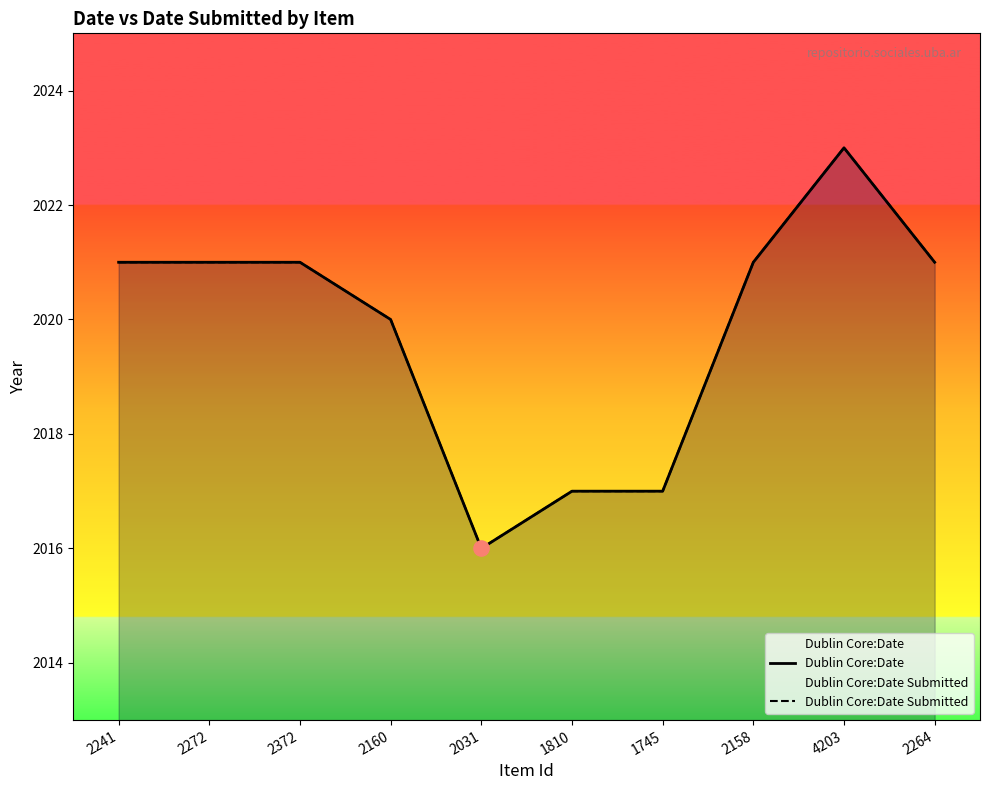

Which series has the largest total across all categories?

Dublin Core:Date